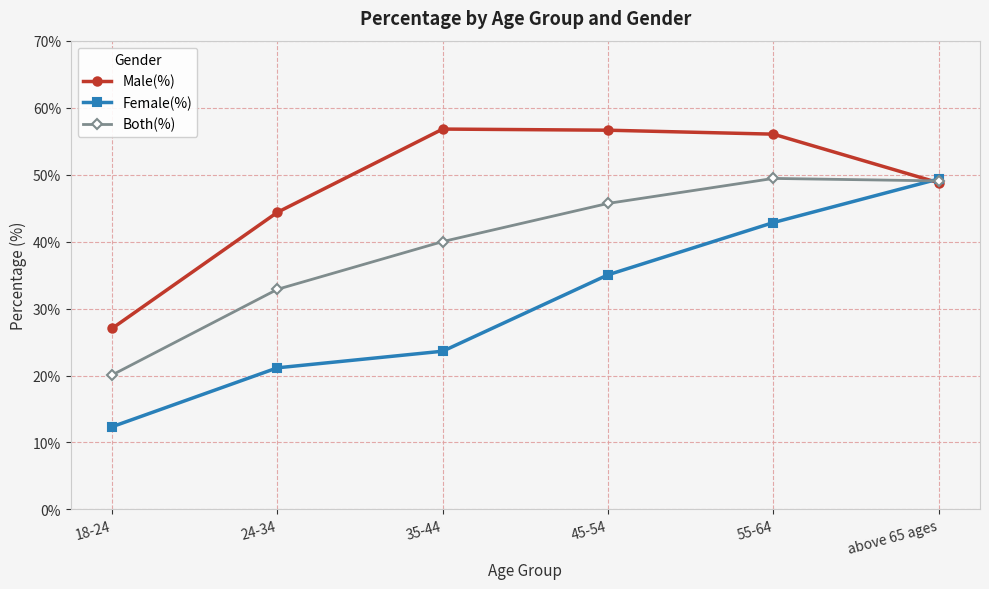

Which series ends up on top after the final intersection of Male(%) and Both(%)?

Both(%)